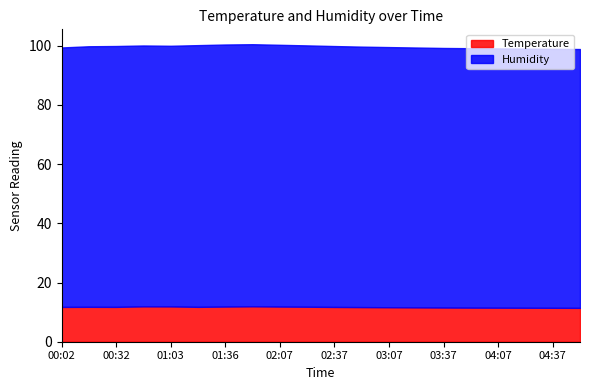

What is the label of the 13th point from the right?

01:54